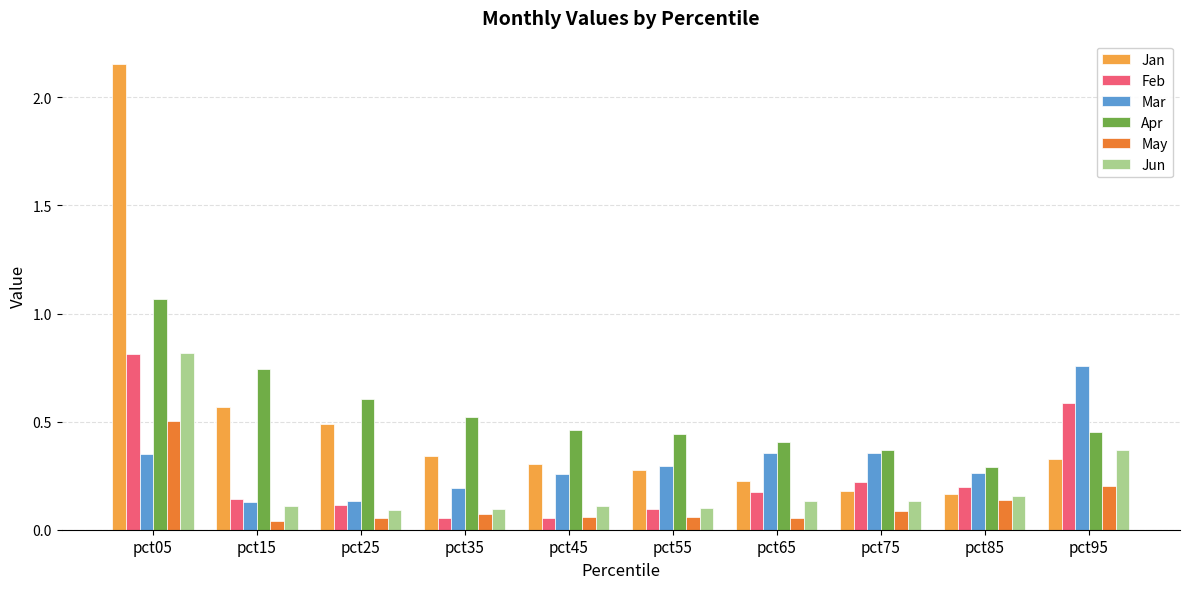

The Mar series shows 0.2 at pct65. True or false?

False